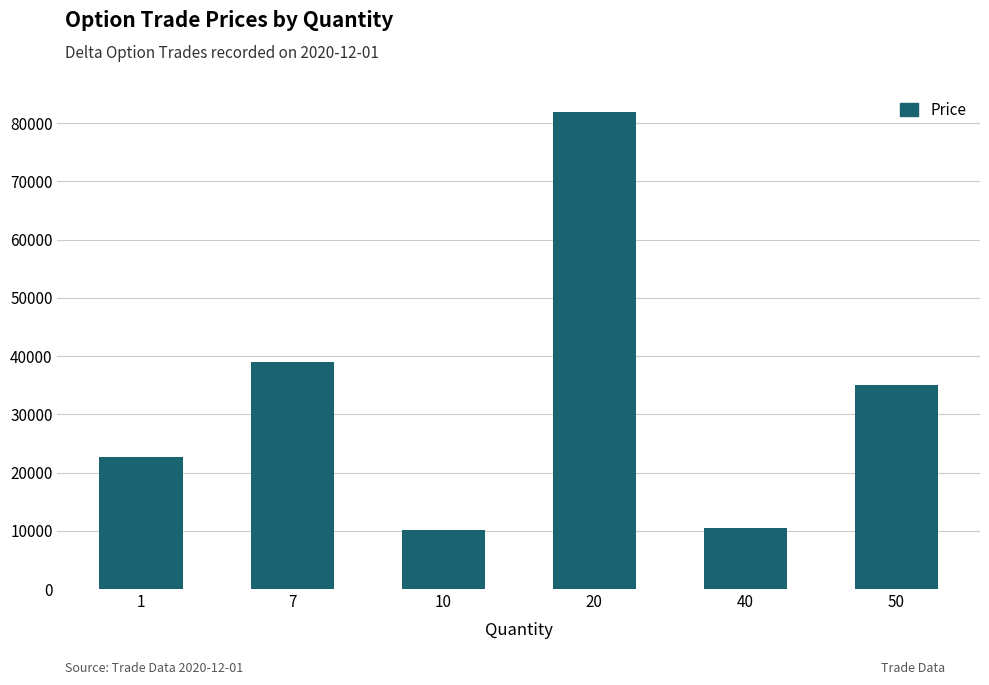

Count the number of categories in the chart.

6